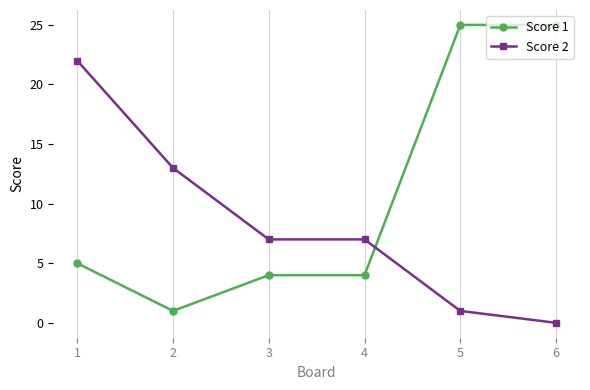

Reading right to left, list all the values displayed in this chart.

Score 1: 6=25	5=25	4=4	3=4	2=1	1=5
Score 2: 6=0	5=1	4=7	3=7	2=13	1=22